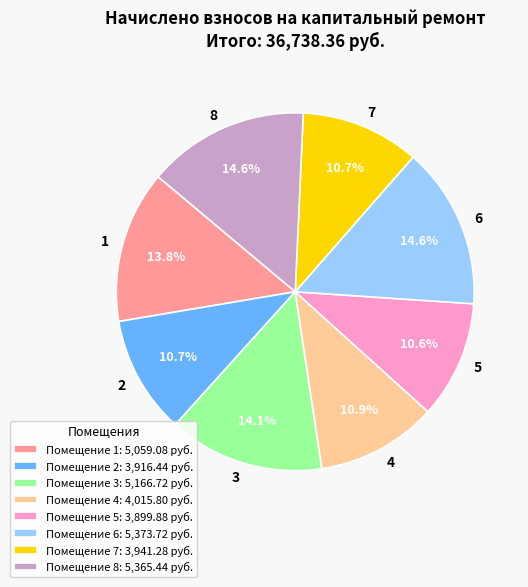

What is the ratio of the value at Помещение 2: 3,916.44 руб. to the value at Помещение 7: 3,941.28 руб.?

1.0